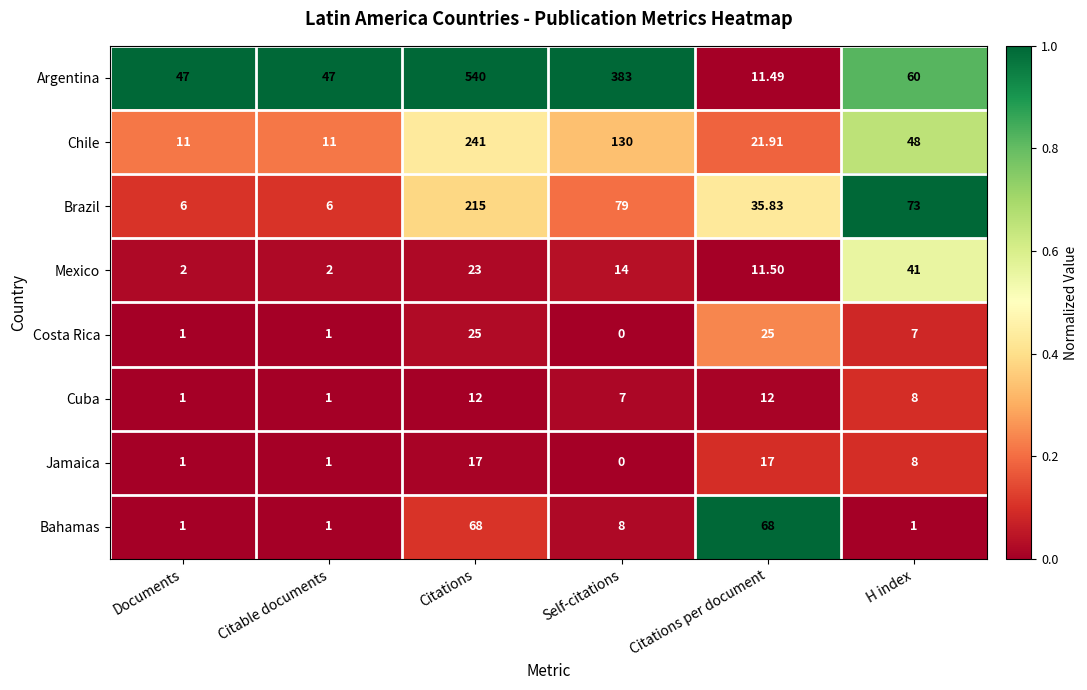

Which series has the largest total across all categories?

Argentina